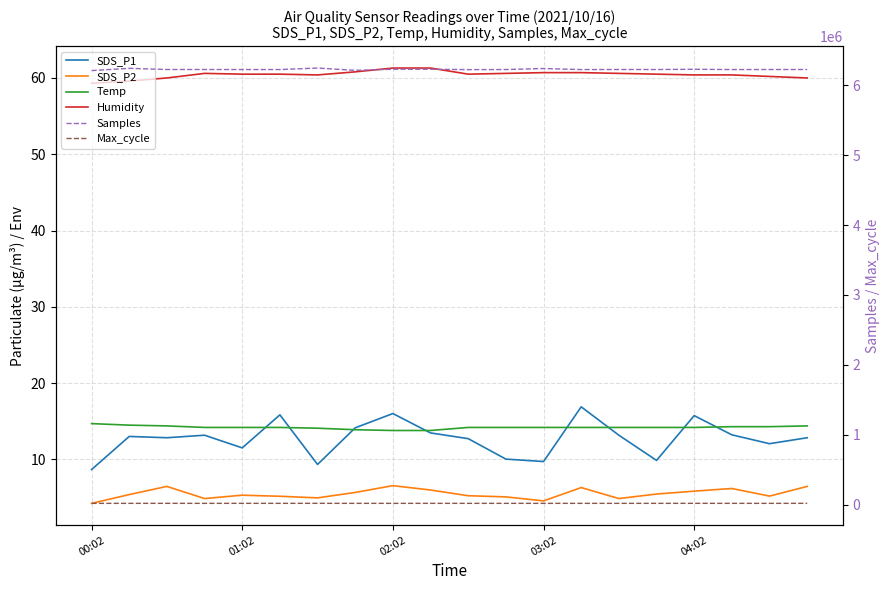

Which series has the widest spread of values?

Samples